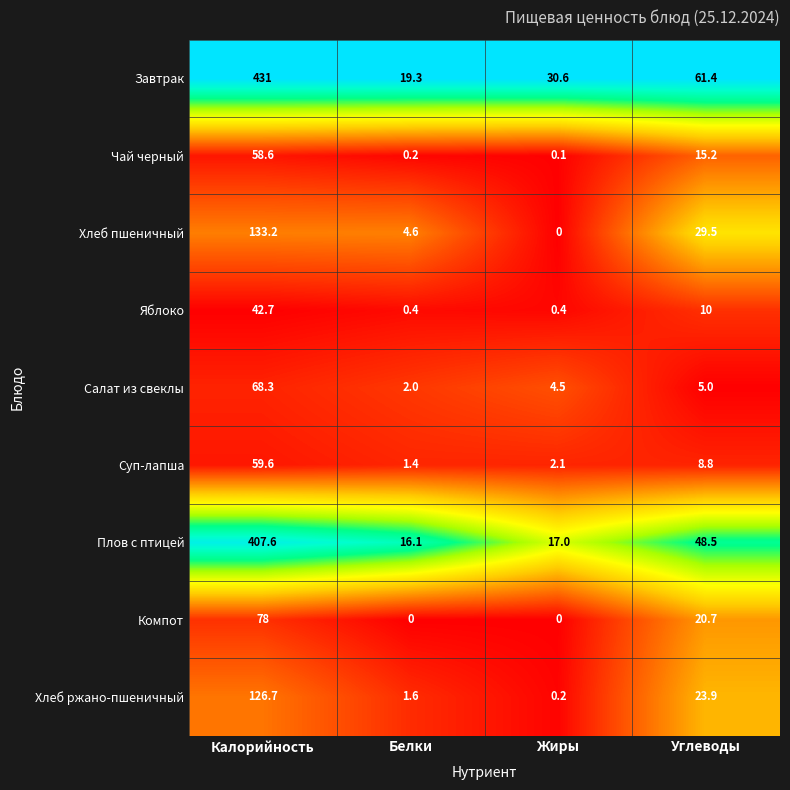

What is the spread (max minus min) of values at Жиры?

30.6